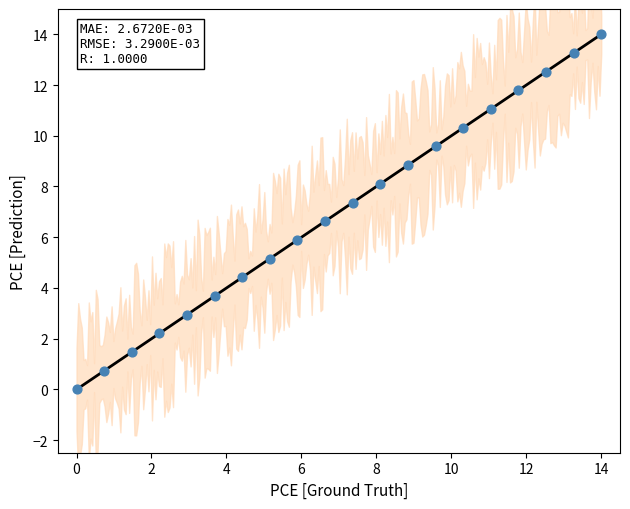

What is the range of Y values (max minus min)?

14.0